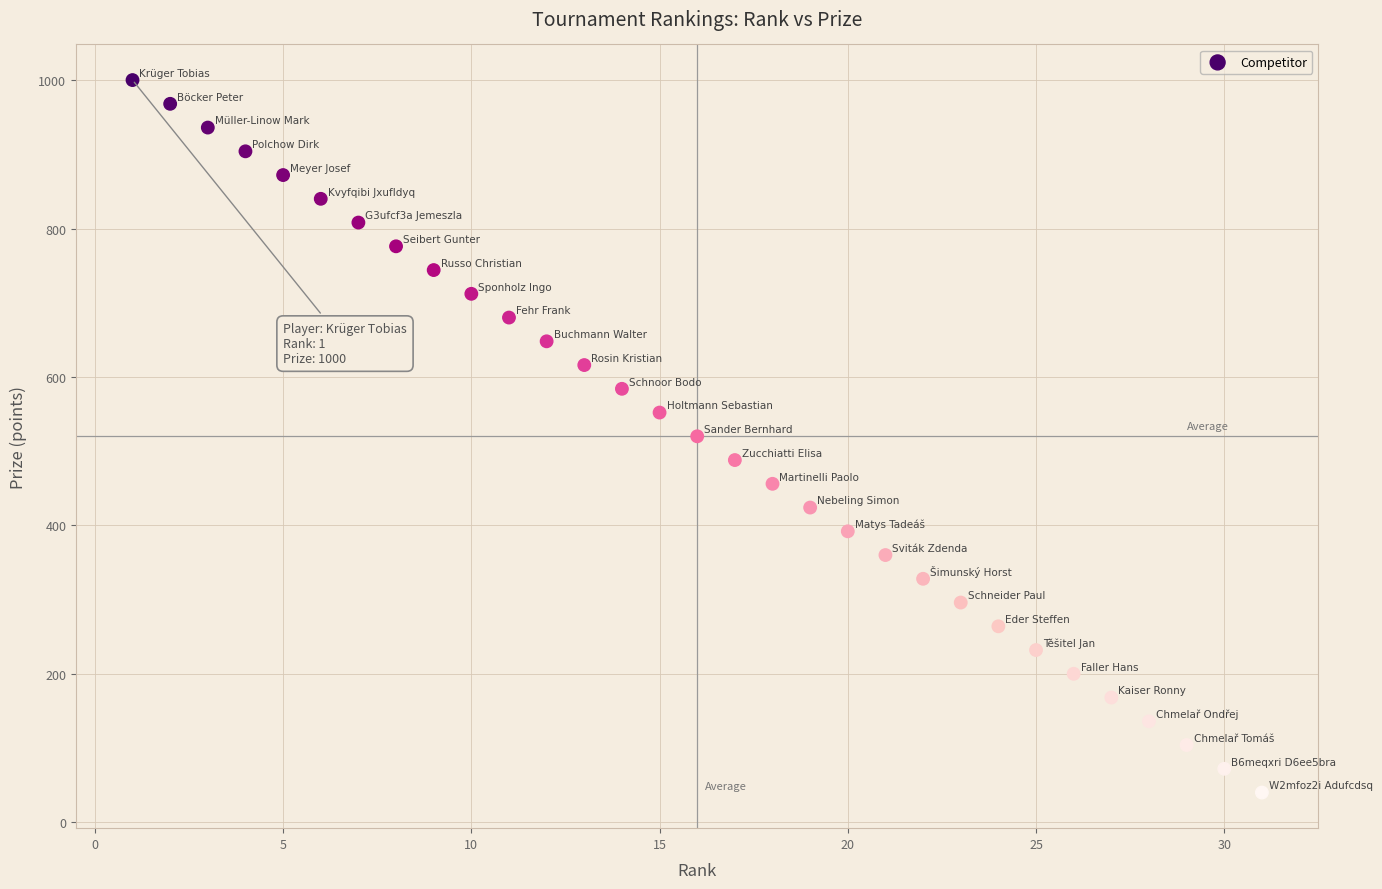

What is the range of Y values (max minus min)?

960